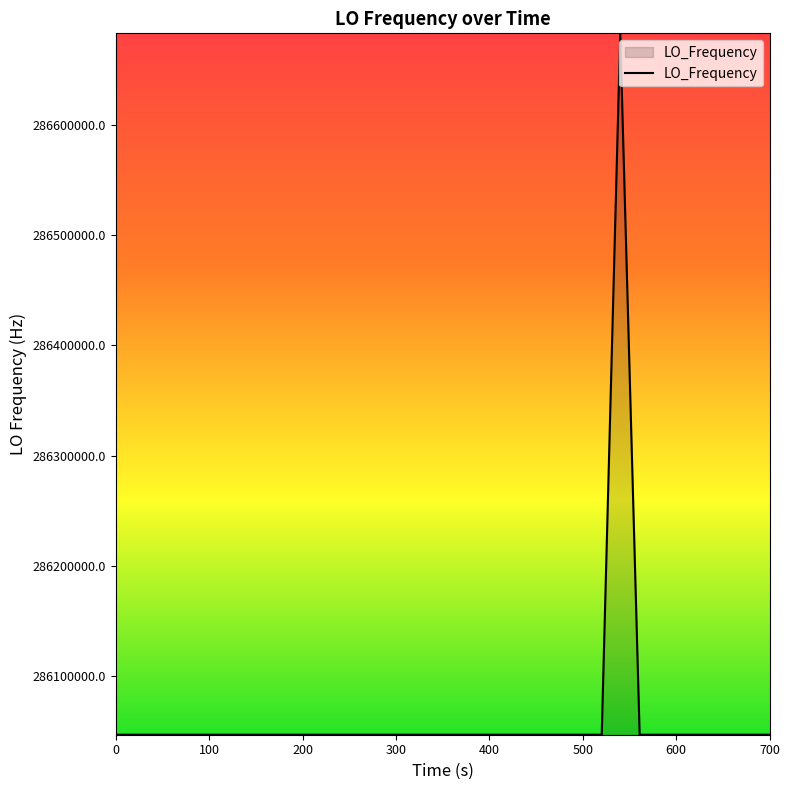

What is the difference between the maximum and minimum values?

635709.7